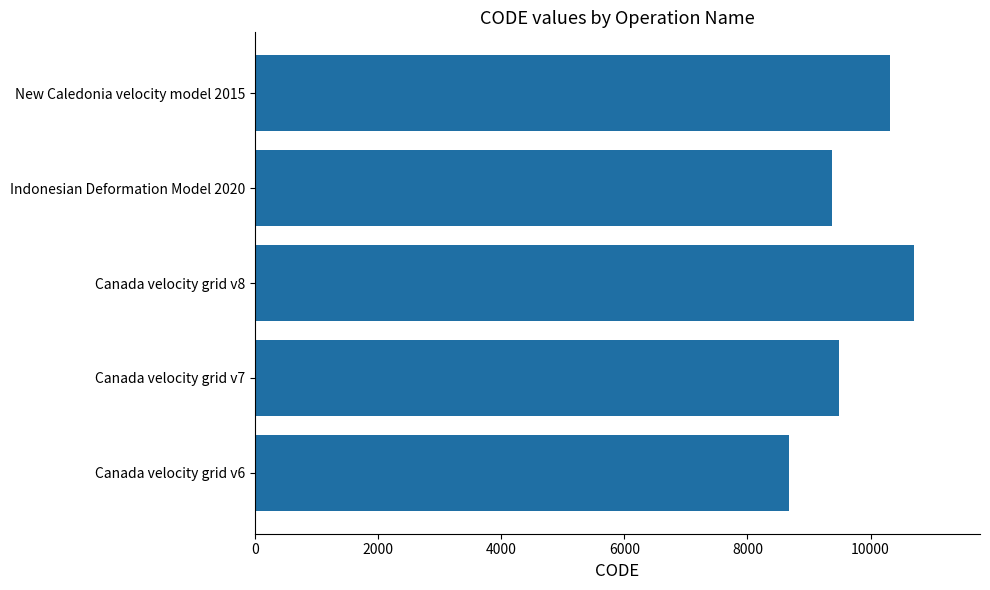

The value at Indonesian Deformation Model 2020 is 13550. True or false?

False